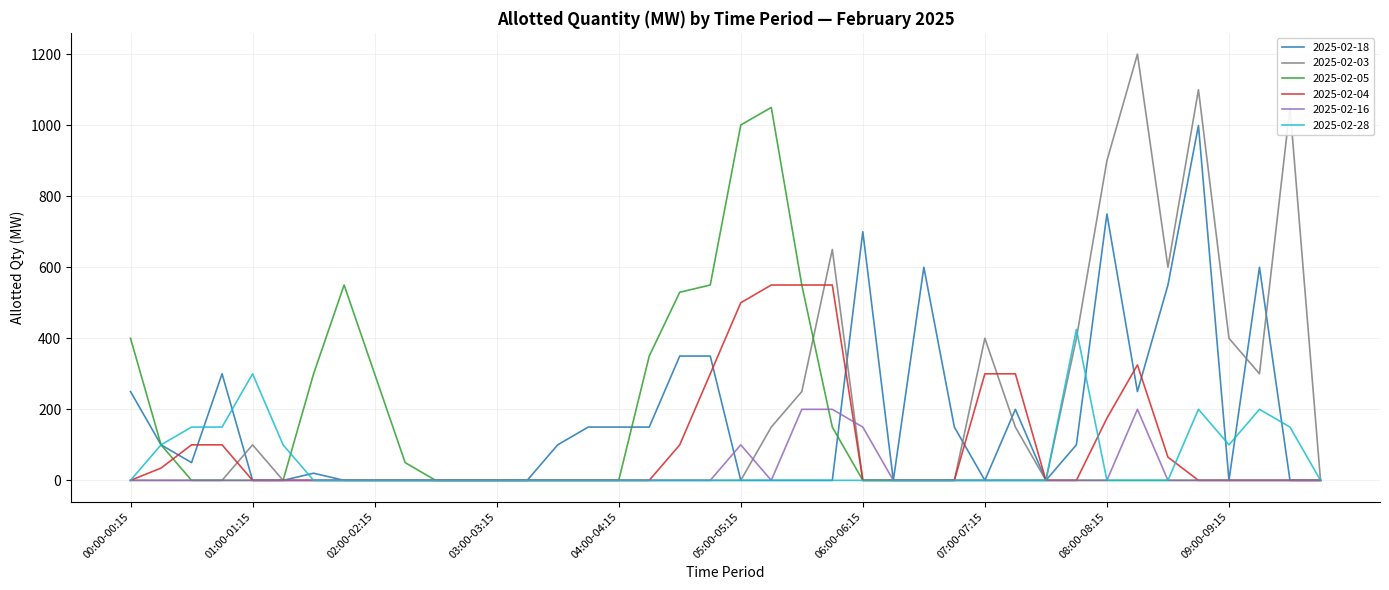

Which series has the widest spread of values?

2025-02-03